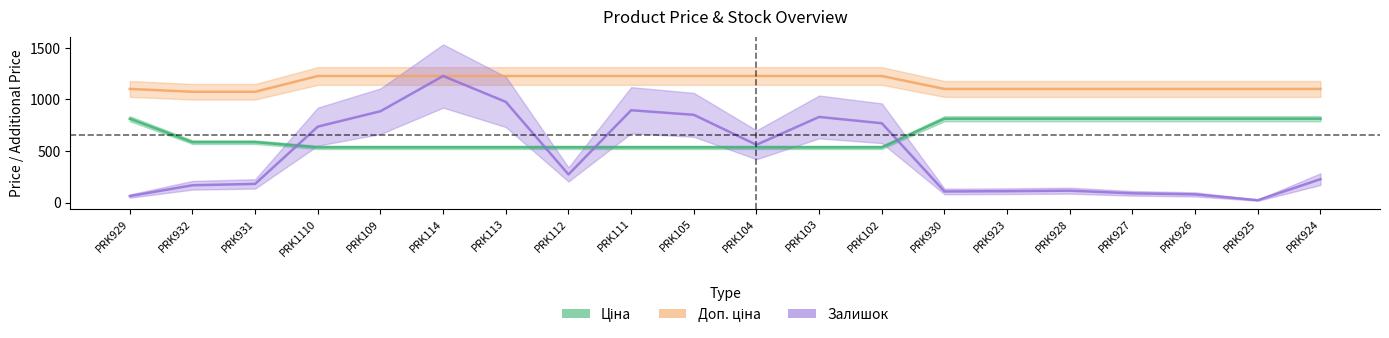

Where is Ціна nearest to the value 674?

PRK932